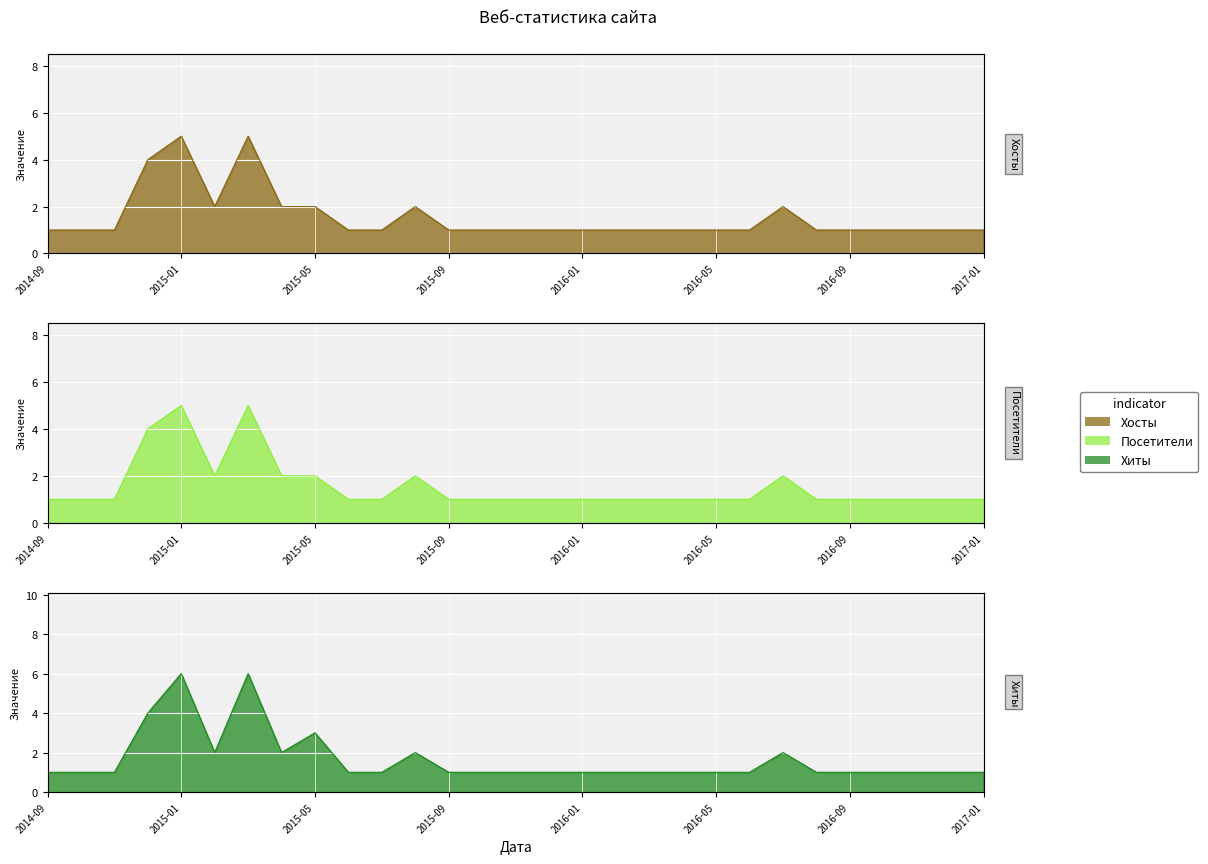

Which series changed the most between 2016-03 and 2016-05?

Хосты